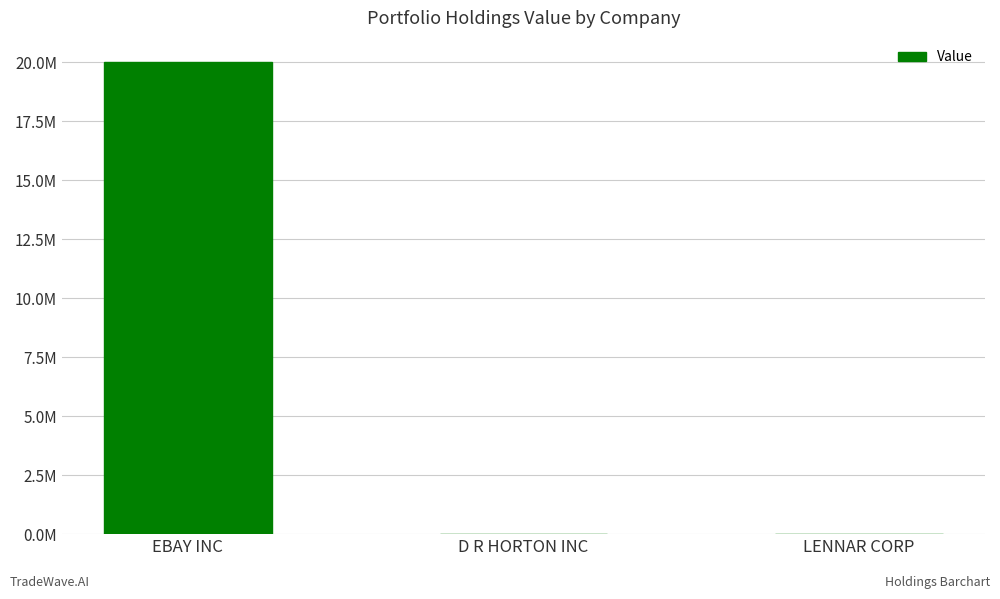

Is it true that the value at EBAY INC is 20024000?

True